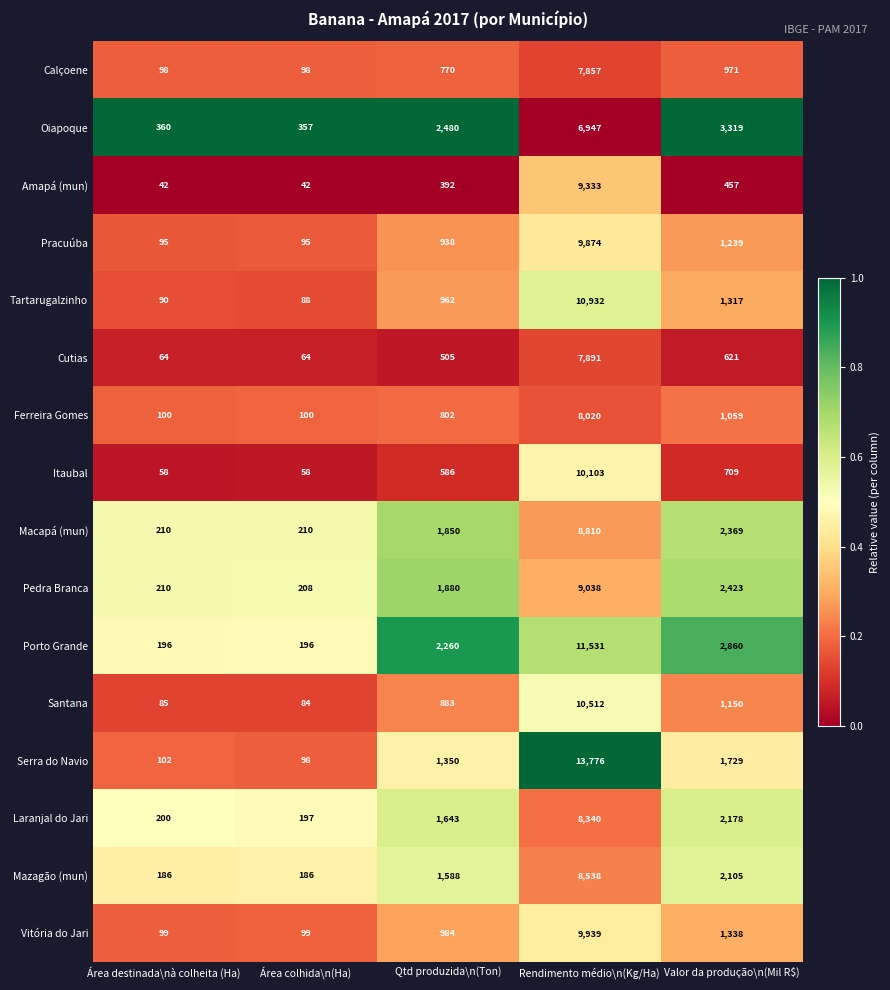

List the series in order of their peak value, highest first.

Serra do Navio, Porto Grande, Tartarugalzinho, Santana, Itaubal, Vitória do Jari, Pracuúba, Amapá (mun), Pedra Branca, Macapá (mun), Mazagão (mun), Laranjal do Jari, Ferreira Gomes, Cutias, Calçoene, Oiapoque